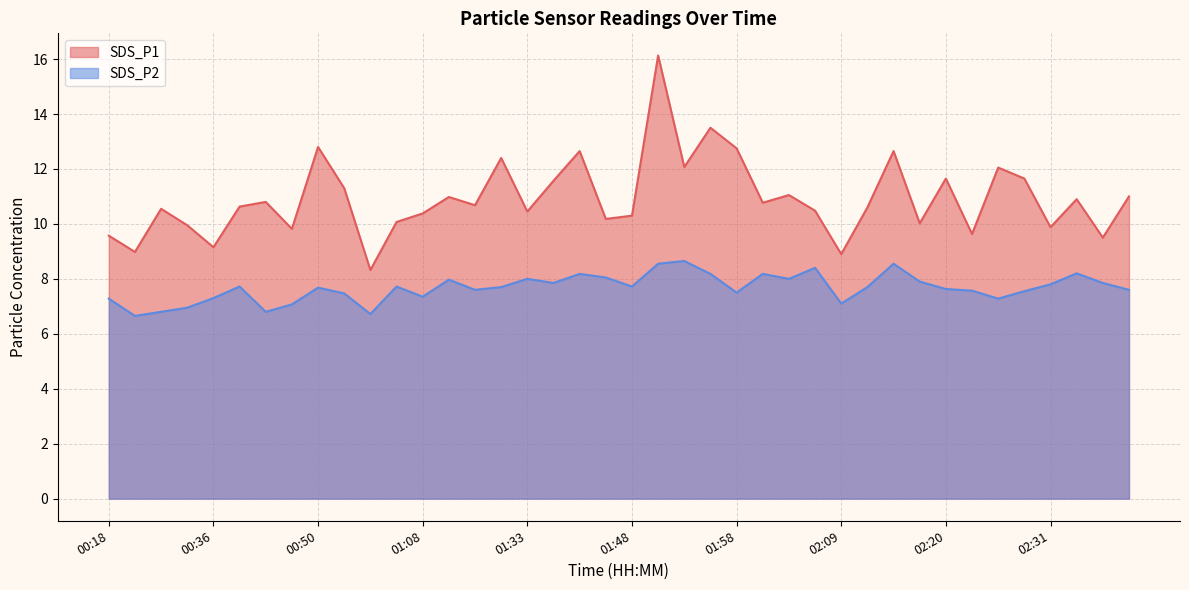

What is the value of the SDS_P1 point at the 8th from the left?

9.8